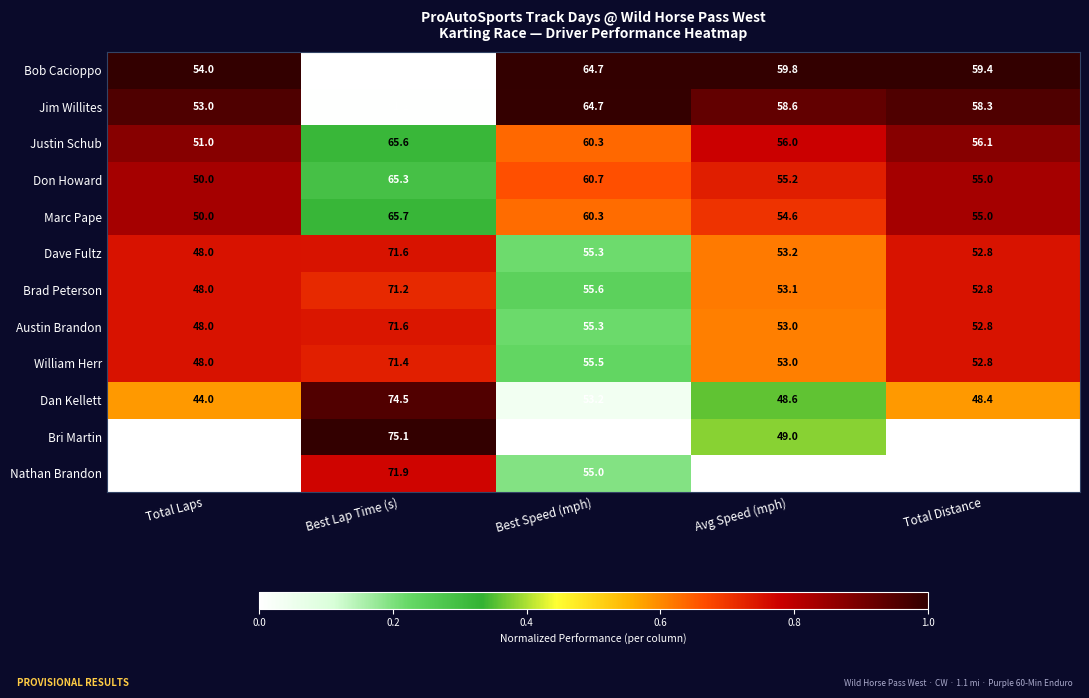

At which category is the sum across all series the highest?

Best Lap Time (s)